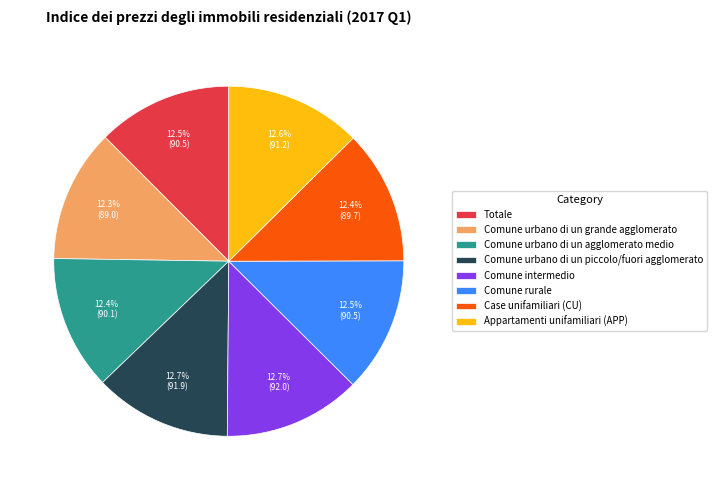

To the nearest percent, what portion does Appartamenti unifamiliari (APP) represent?

13%